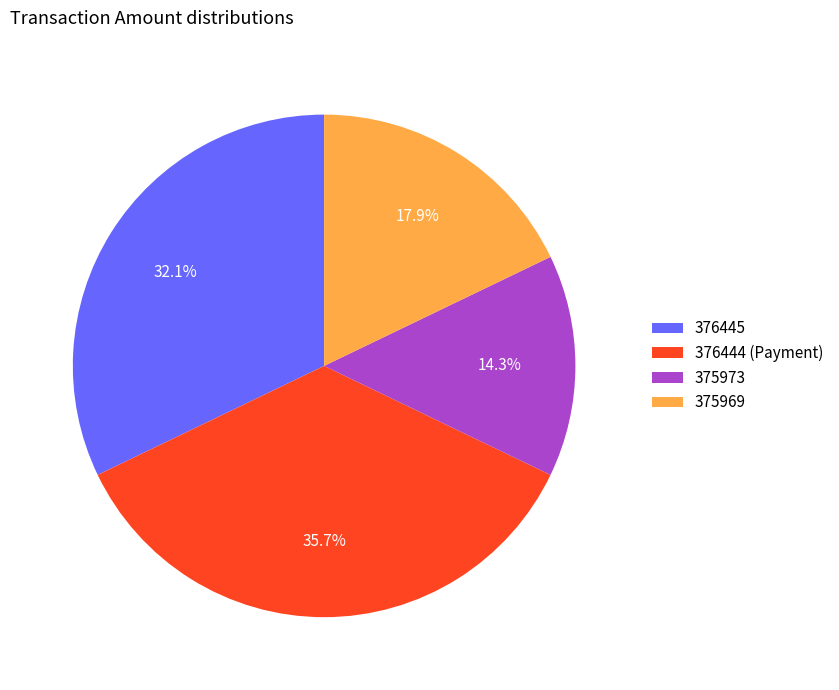

Is there a majority slice in this chart?

No